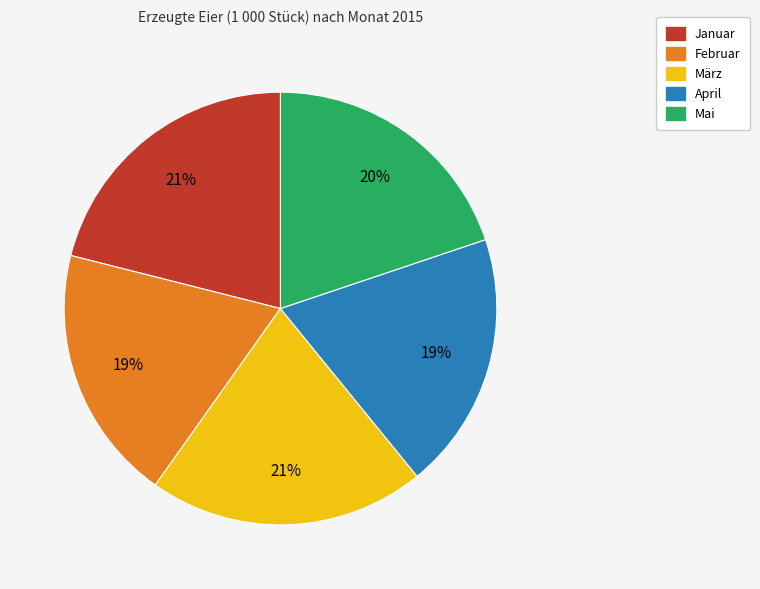

Does März represent more than half of the total?

No